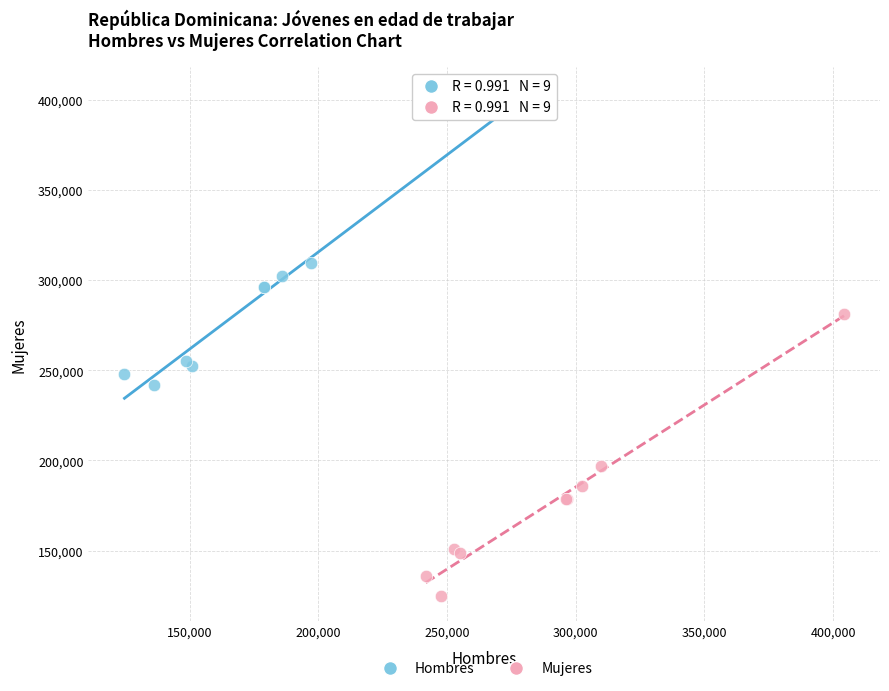

Which series reaches the minimum Y coordinate?

Mujeres